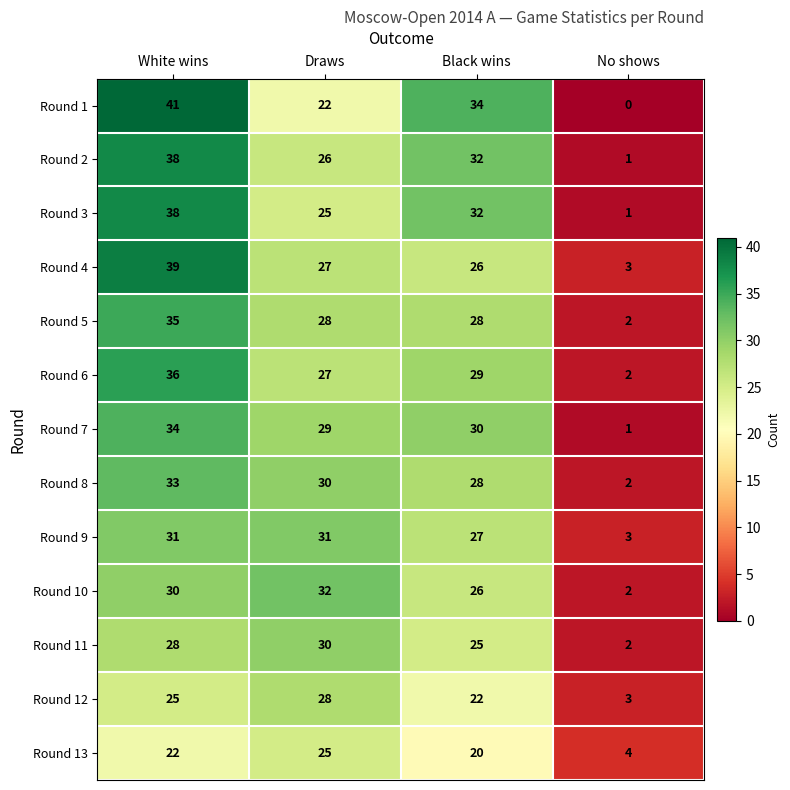

What is the total value across all series at Draws?

360